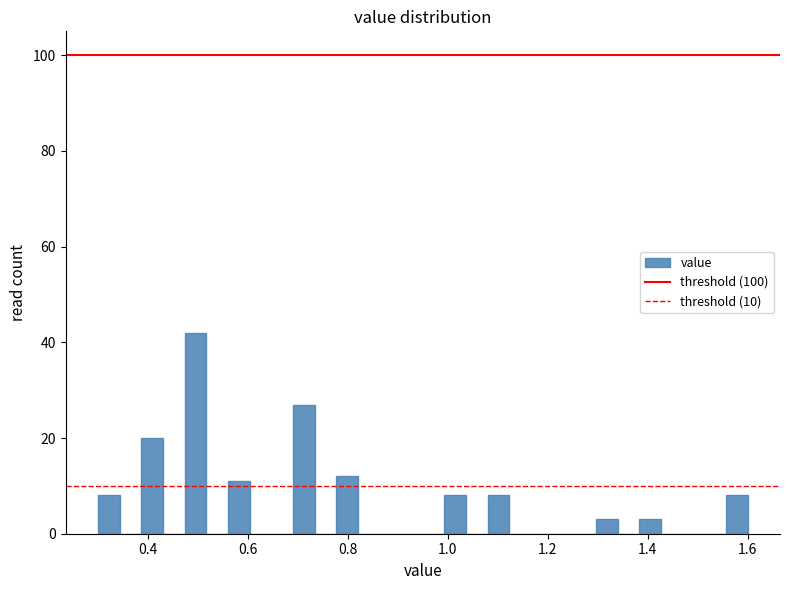

Around what value on the x-axis is the tallest bar? Give the approximate position of its centre, as read against the axis.

0.50